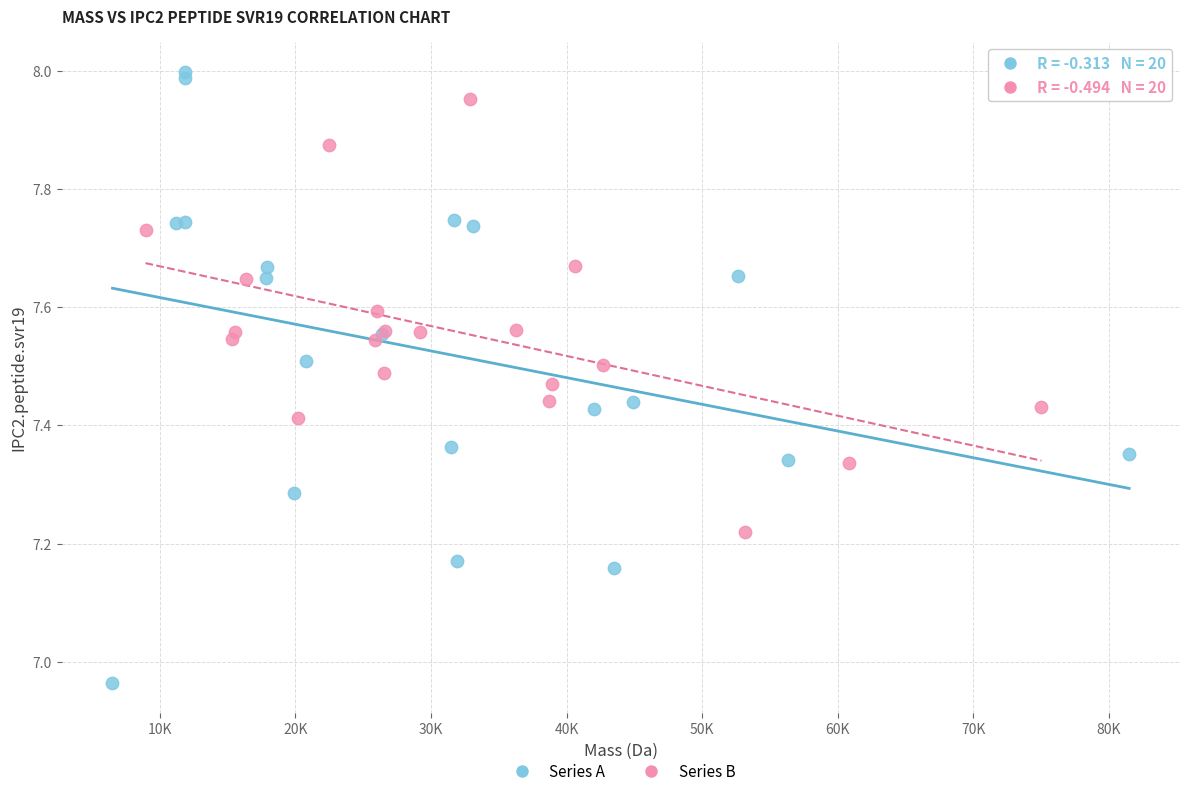

Which series contains the lowest Y value?

Series A